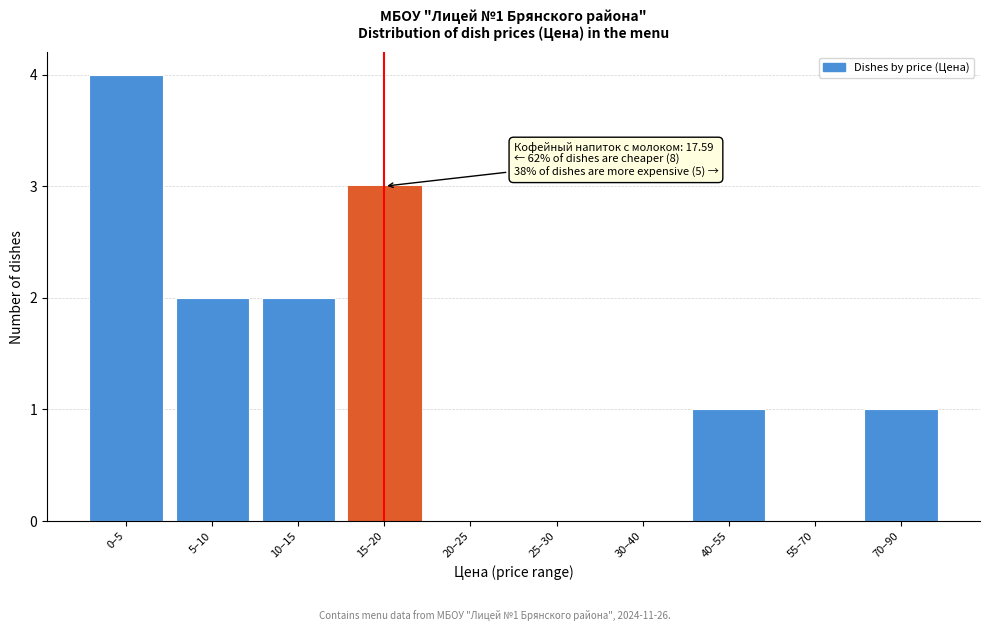

Reading left to right, transcribe all the data shown in this chart.

0–5=4	5–10=2	10–15=2	15–20=3	20–25=0	25–30=0	30–40=0	40–55=1	55–70=0	70–90=1